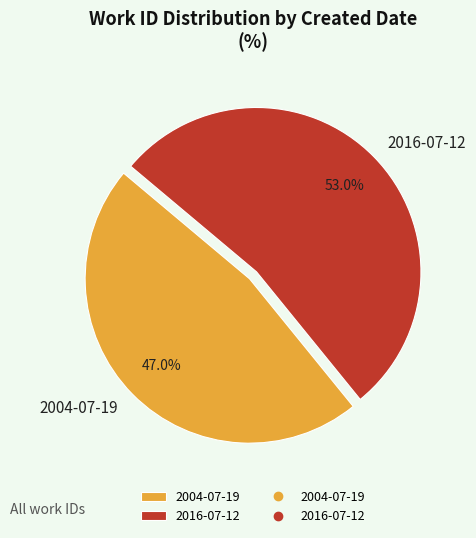

The 2004-07-19 slice represents 59% of the pie. True or false?

False